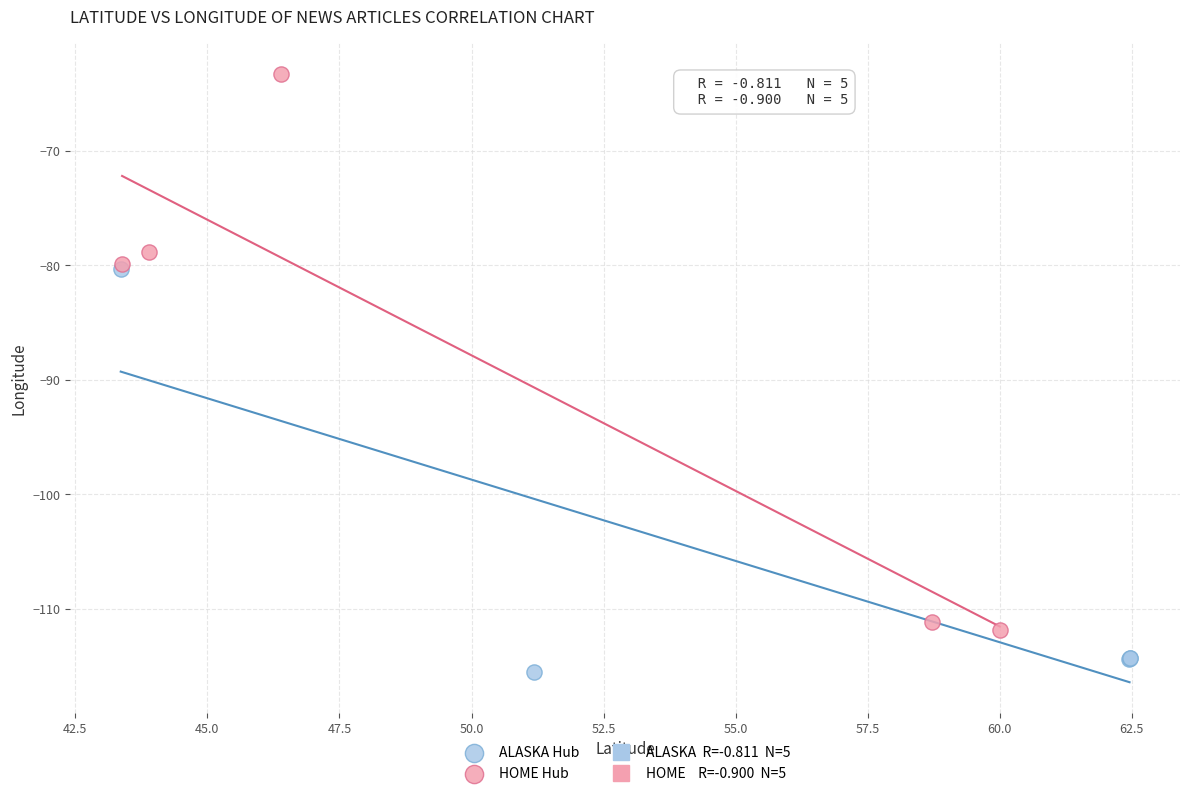

Which series has the largest Y range (max minus min)?

HOME Hub